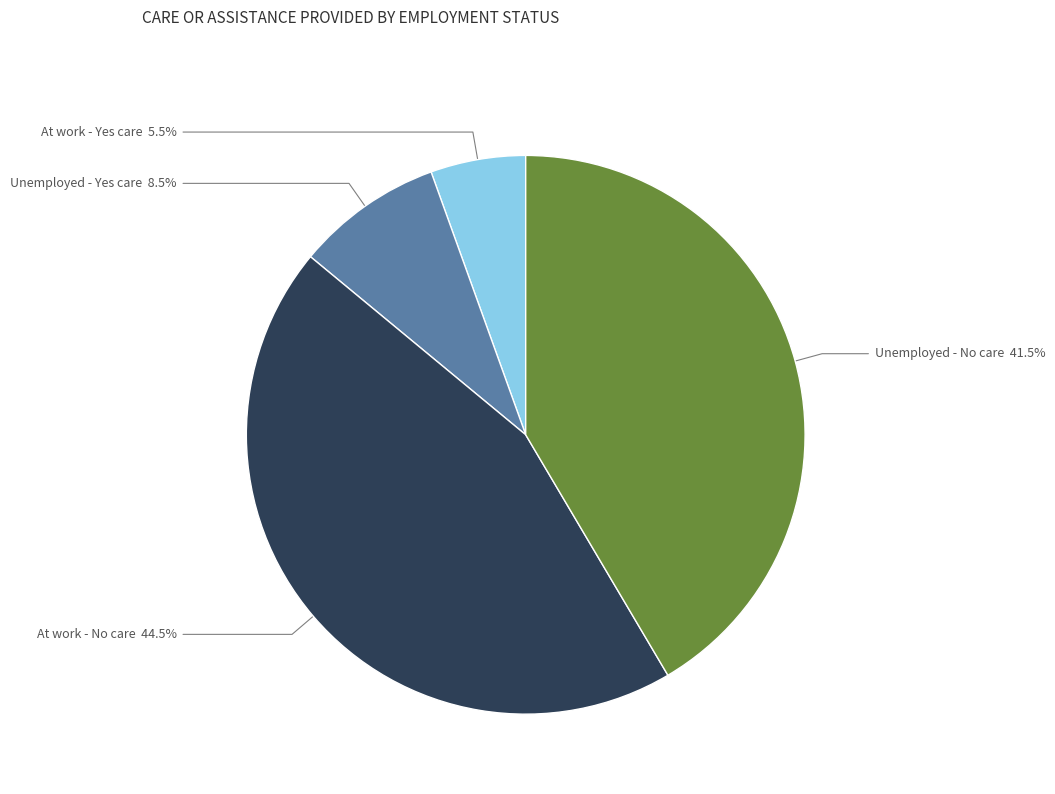

How many slices are in this pie chart?

4